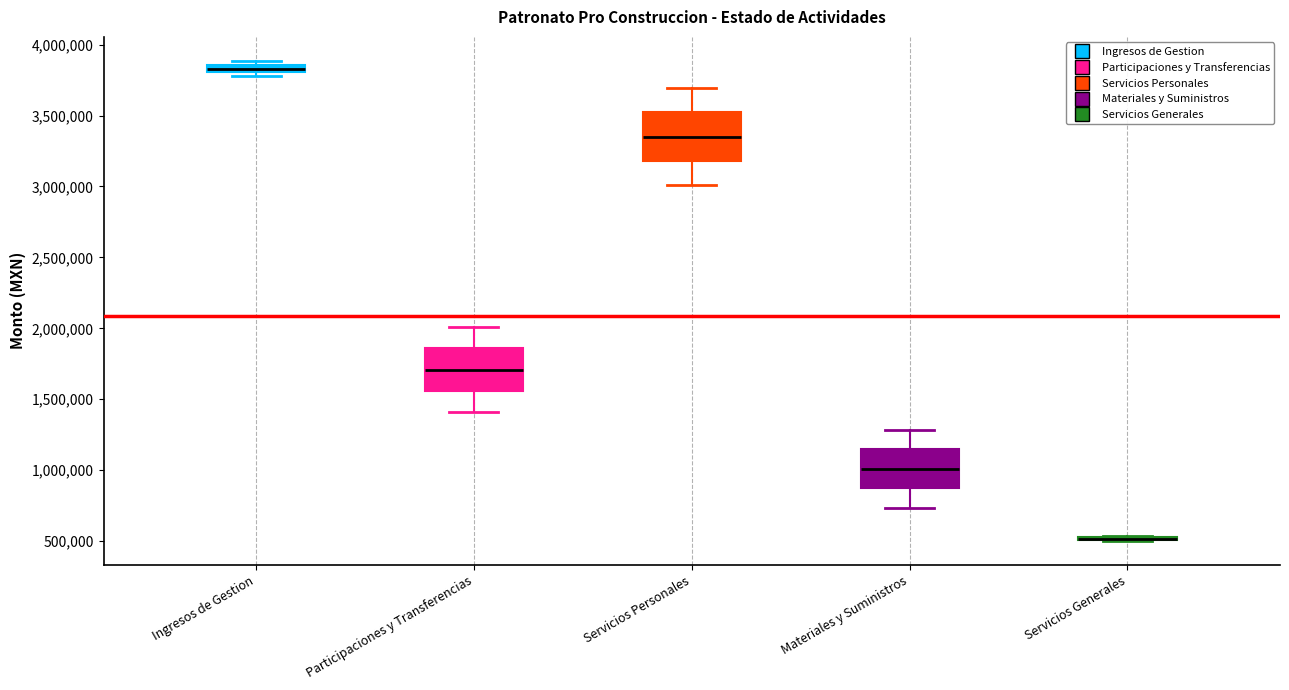

Where is the lower edge of the box for Ingresos de Gestion on the y-axis? The values are not printed on the chart, so give them approximately, as read against the axis.

3800000